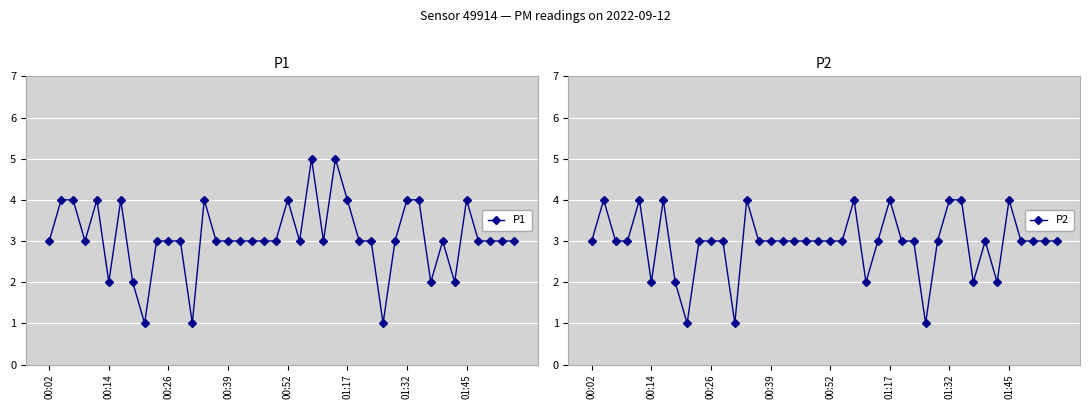

The P2 series shows 5 at 01:17. True or false?

False